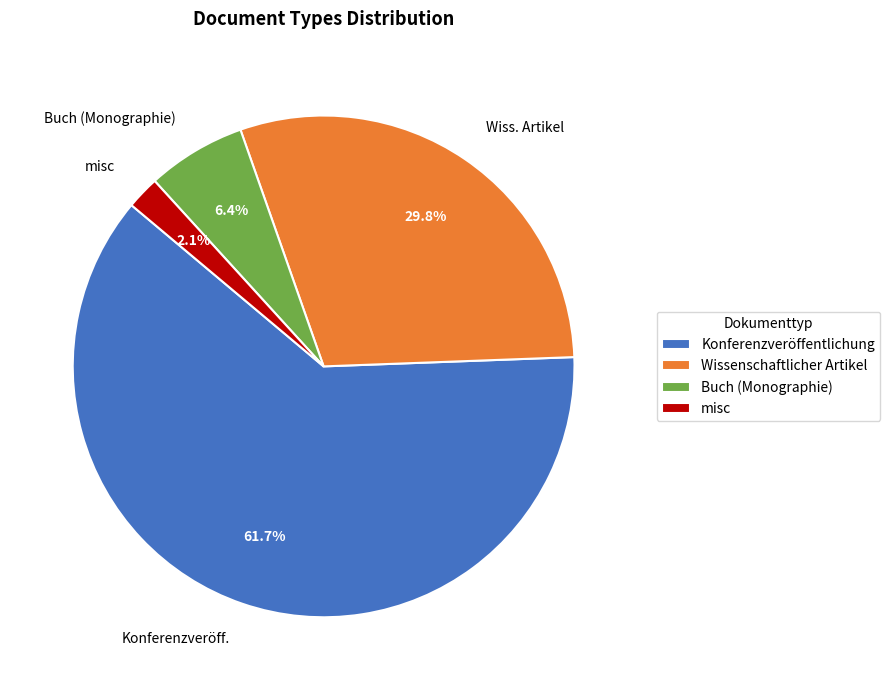

Between Wiss. Artikel and misc, which is larger?

Wiss. Artikel